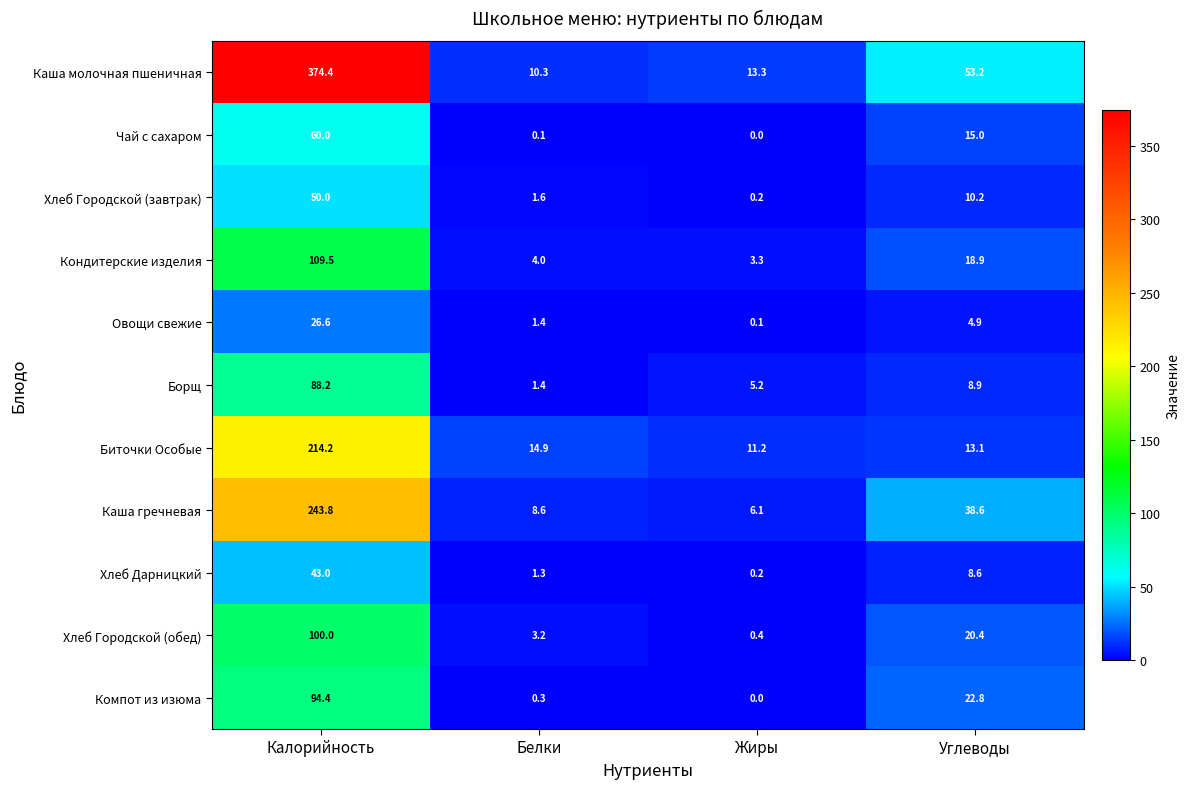

What is the sum of the Биточки Особые values at Жиры and Углеводы?

24.3